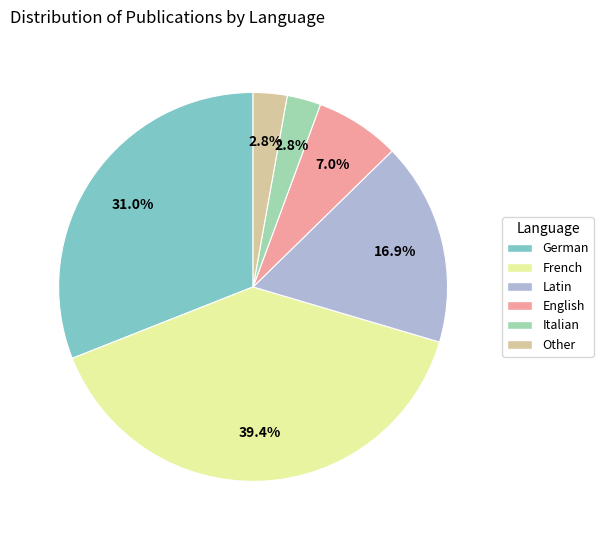

To the nearest percent, what portion does Other represent?

3%